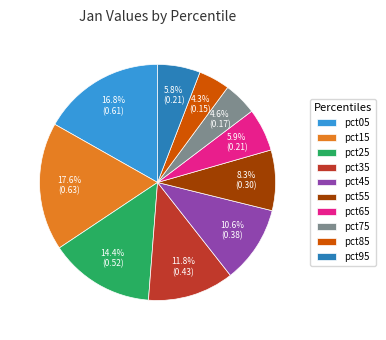

Which slice is the largest?

pct15